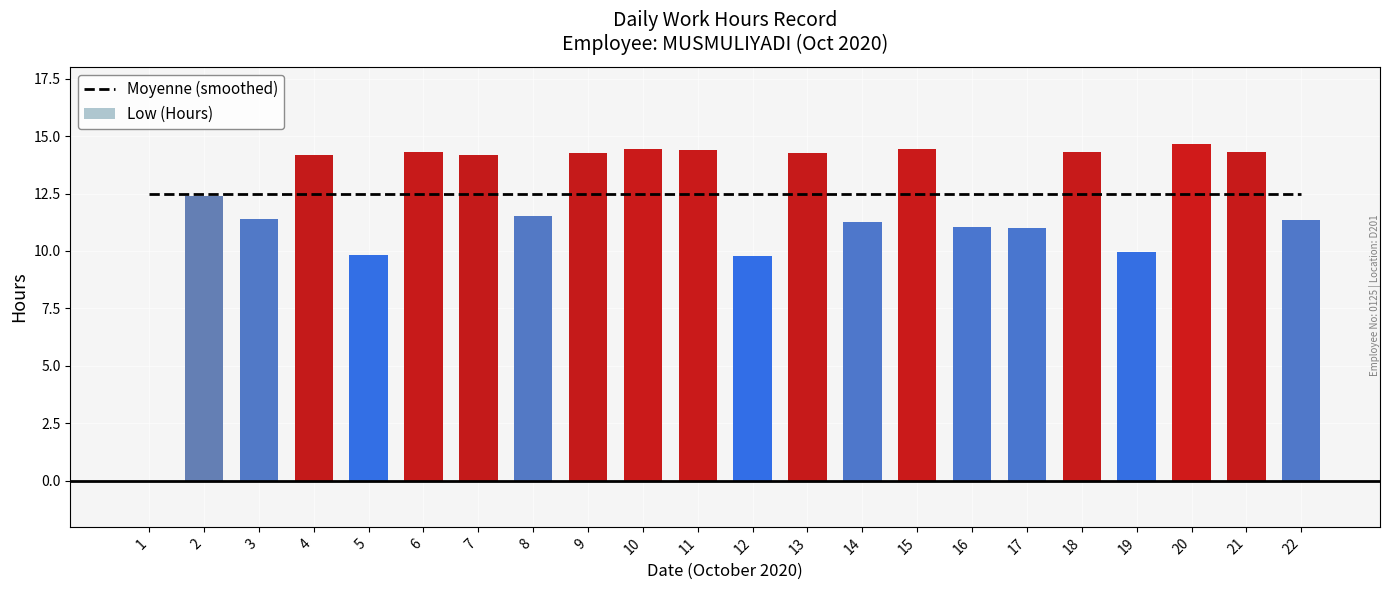

At which category is the sum across all series the highest?

20